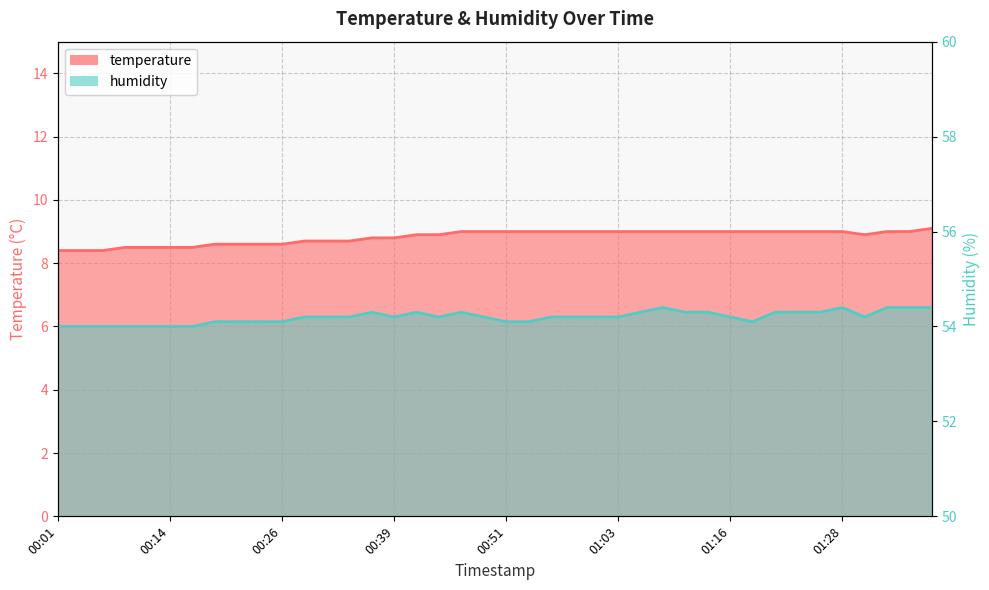

What is the sum of the humidity values at 01:11 and 00:41?

108.6